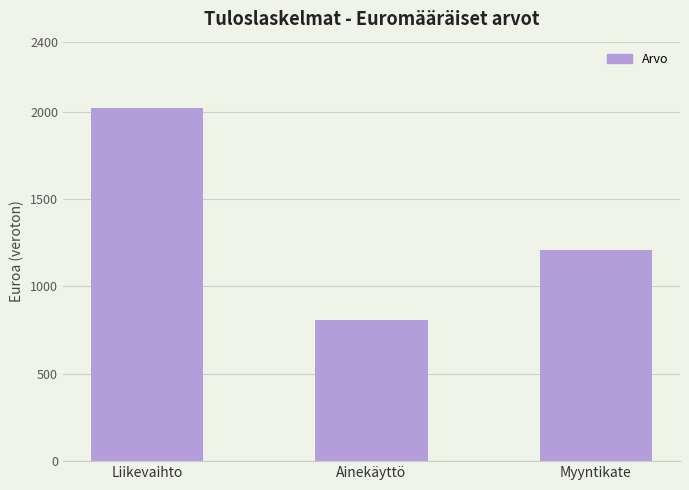

Reading left to right, transcribe all the data shown in this chart.

2017.7	807.1	1210.6